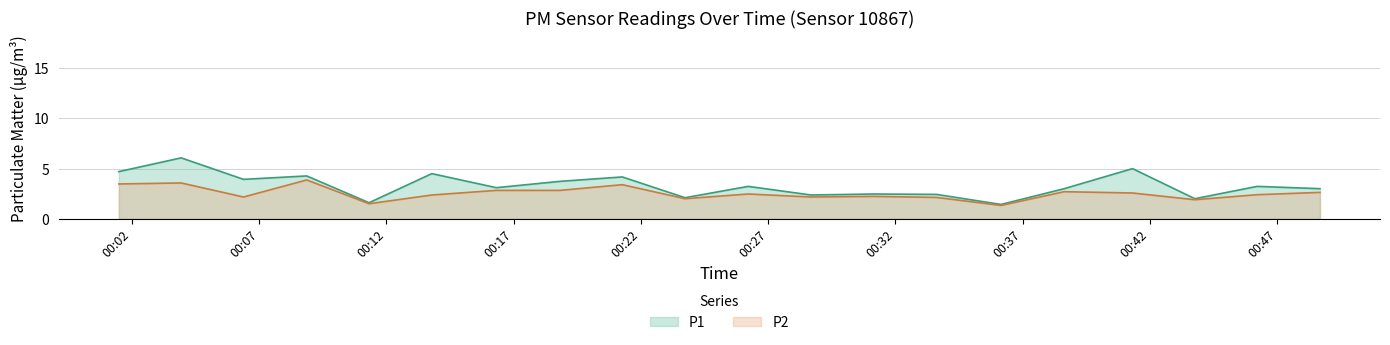

Where is the first local maximum for P1?

00:30